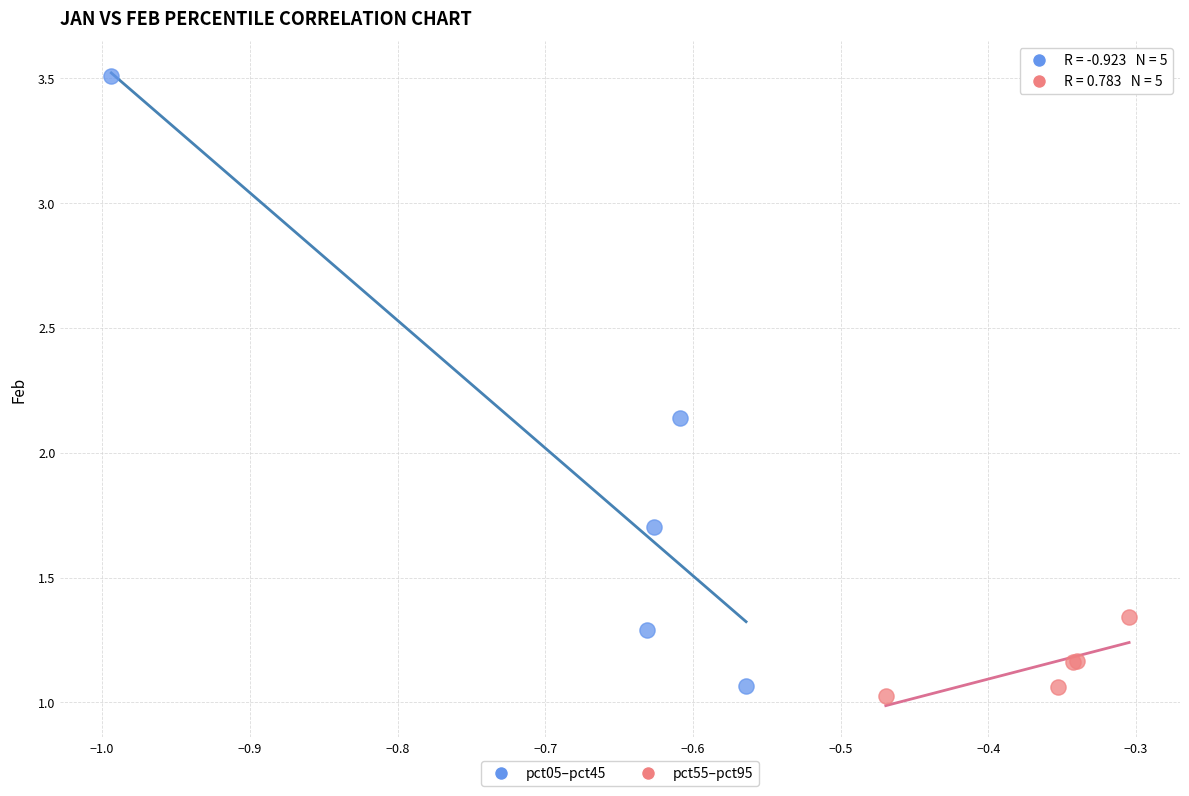

Which series reaches the maximum Y coordinate?

pct05–pct45